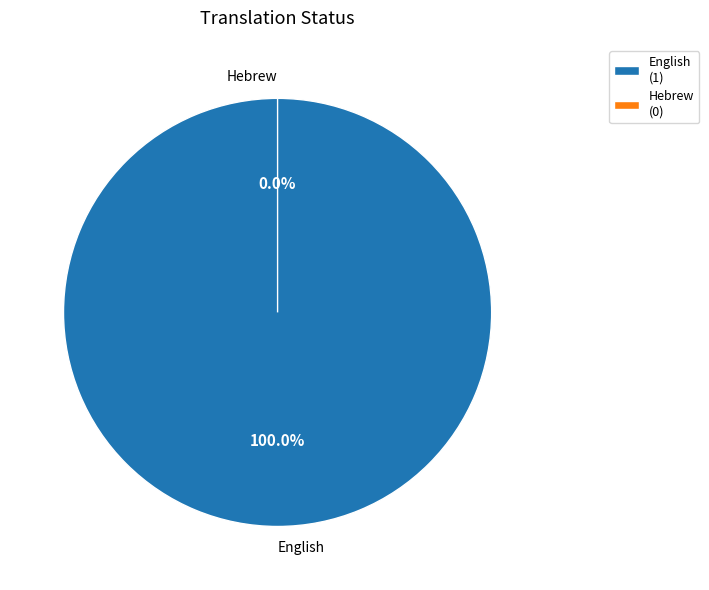

Is it true that English is 100% of the pie?

True